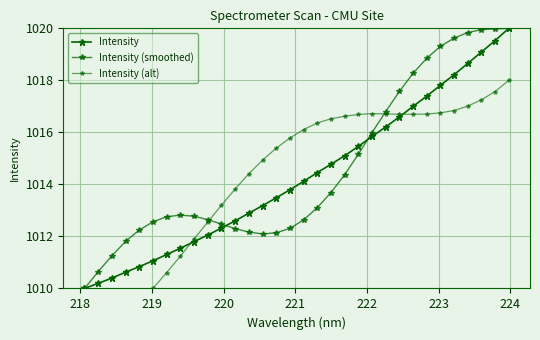

What is the value of the Intensity (alt) point at the 23rd from the left?

1016.7